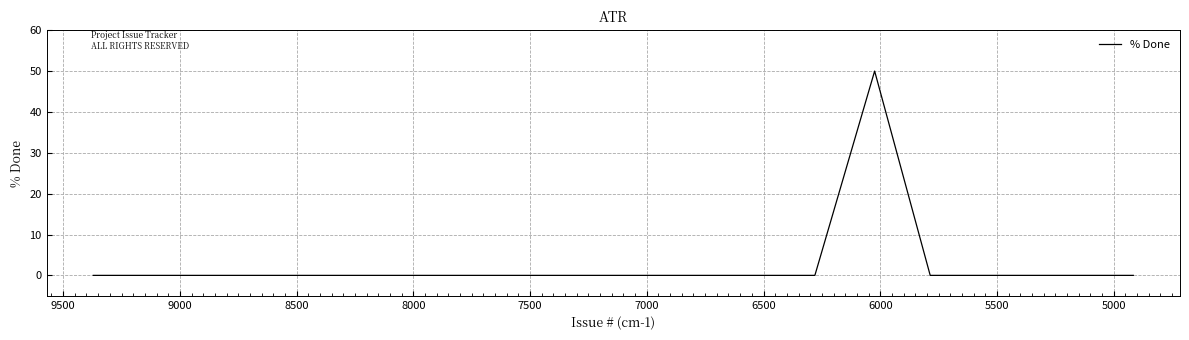

What is the sum of all values?

50